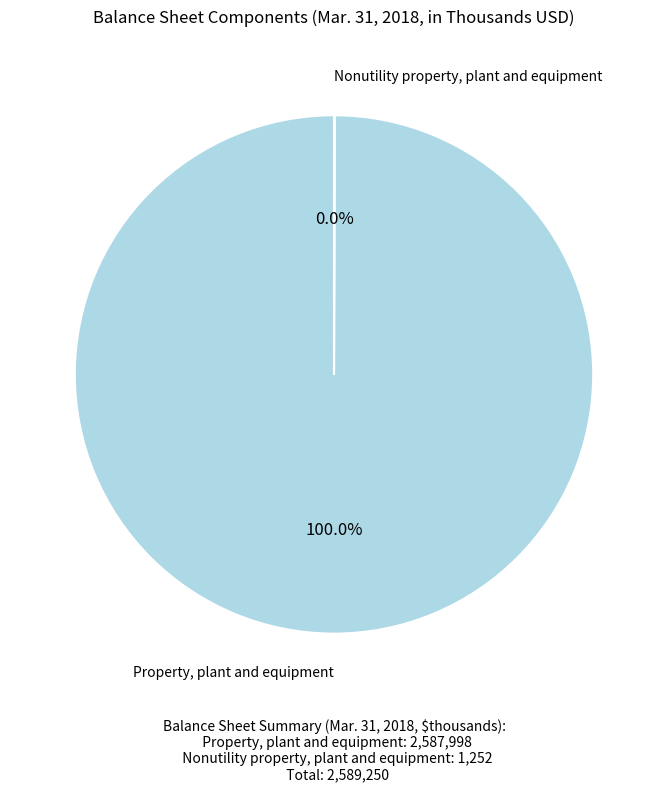

Is there a majority slice in this chart?

Yes